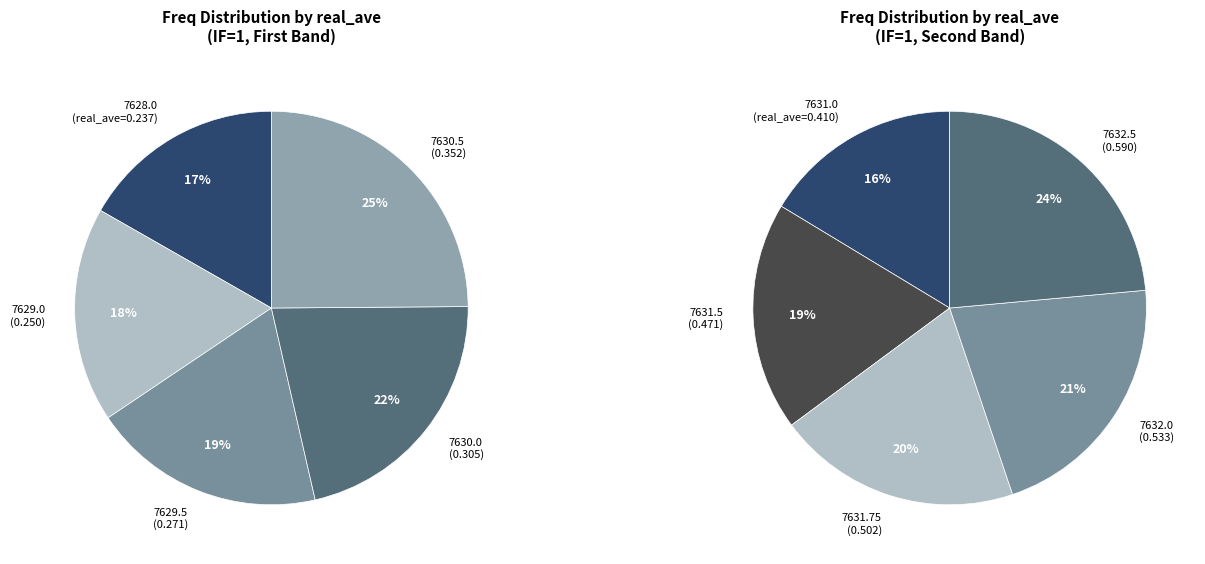

Does any single category account for the majority?

No